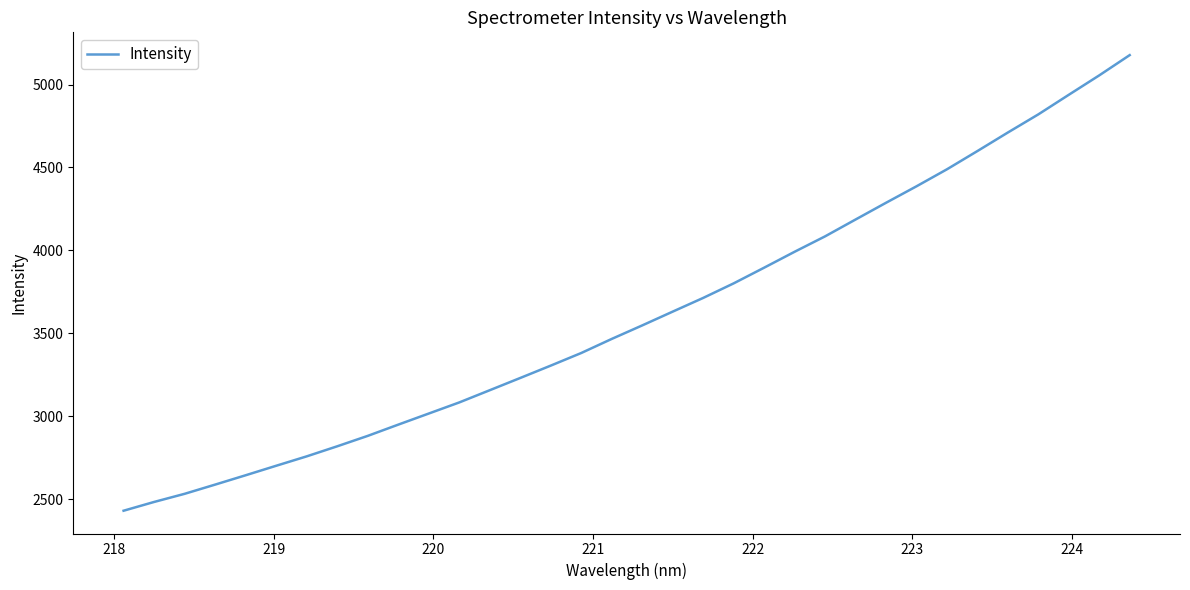

What is the maximum value shown in the chart?

5177.5